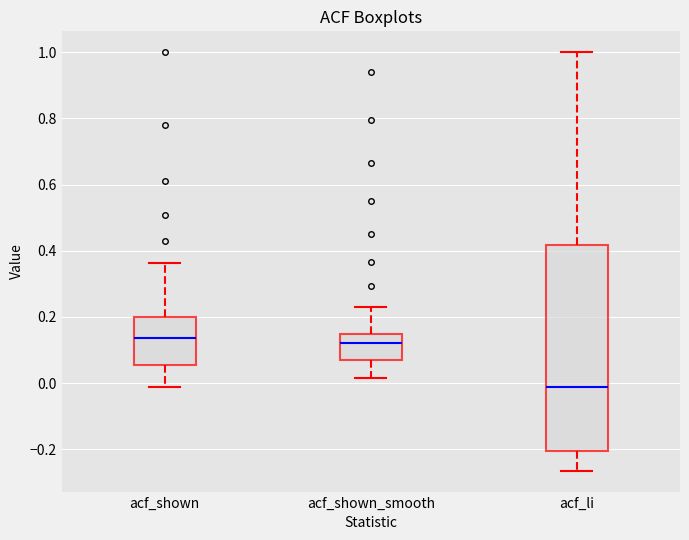

Which box is the tallest, from its lower edge to its upper edge?

acf_li